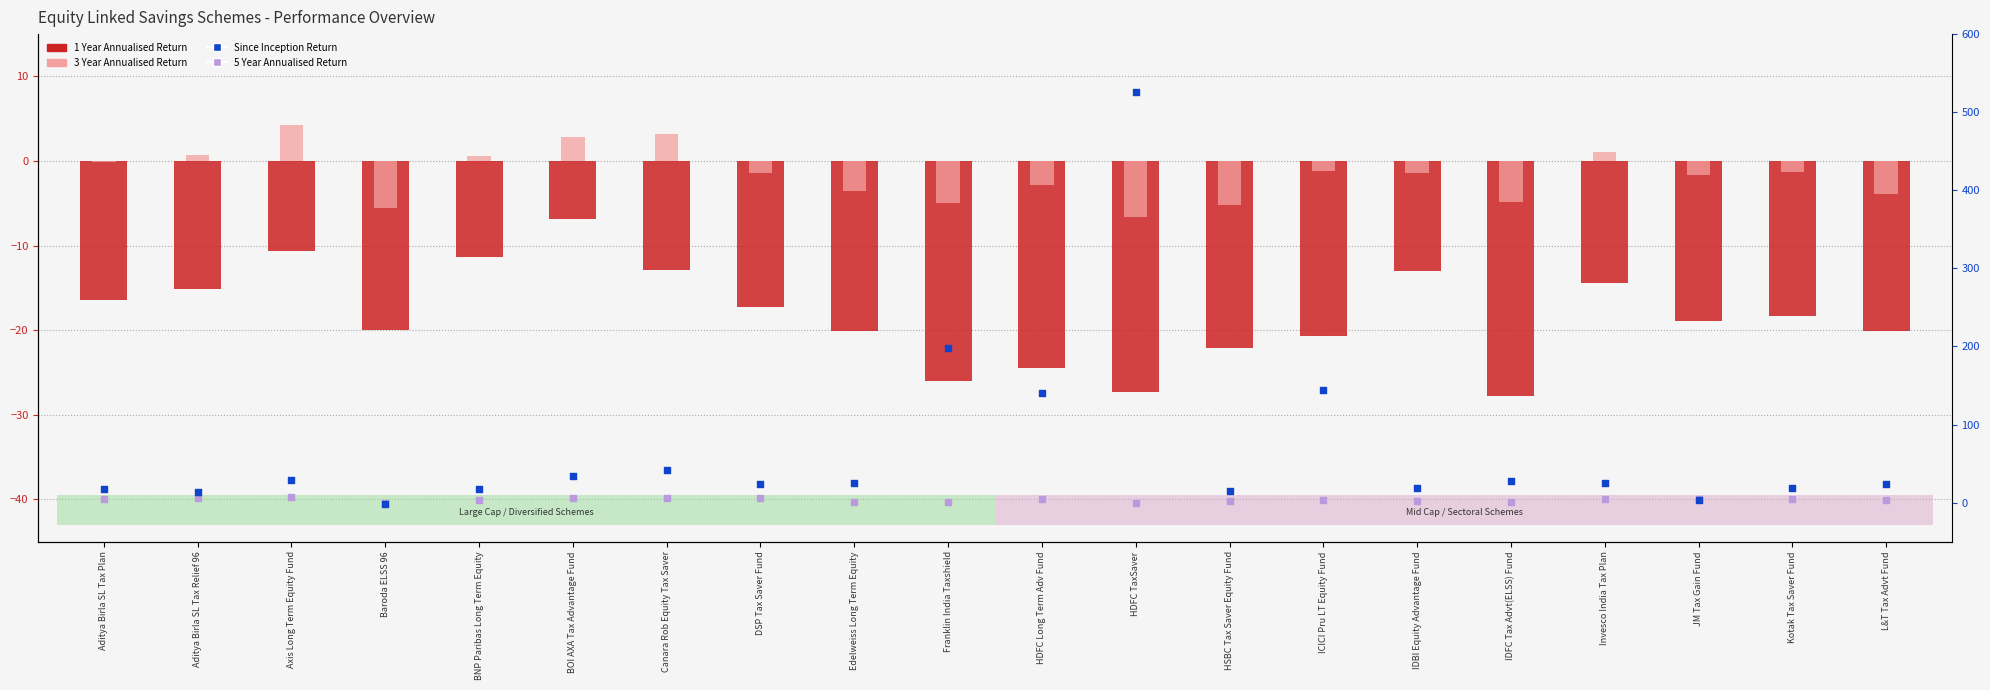

Which series has the largest Y range (max minus min)?

Since Inception Return